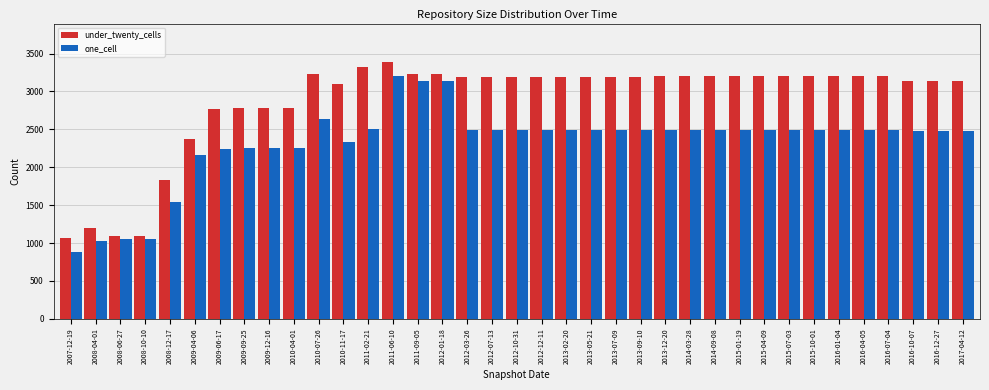

At which label does under_twenty_cells first exceed 3195?

2010-07-26